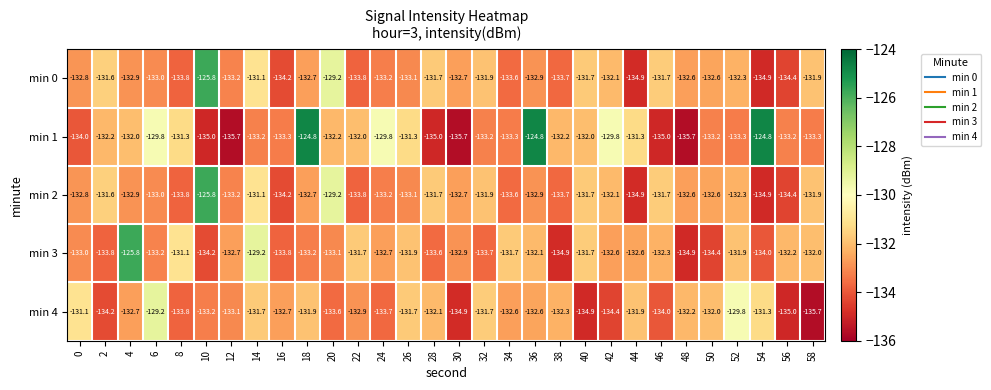

What is the maximum value shown in the chart?

-124.8